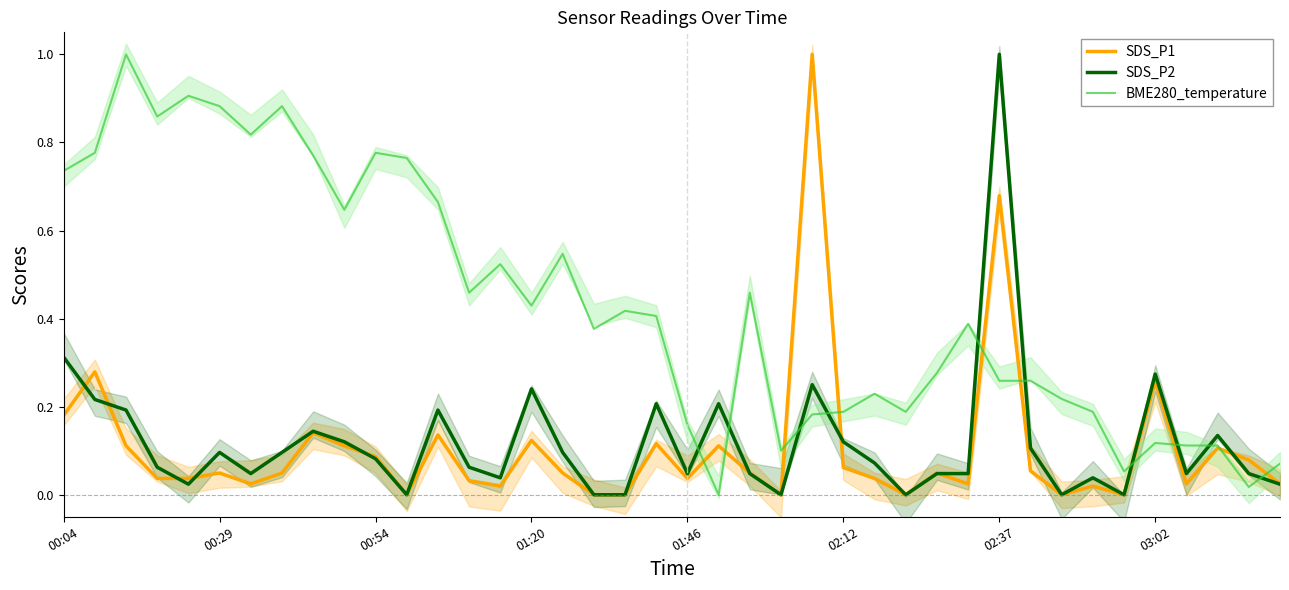

True or false: BME280_temperature and SDS_P2 intersect in this chart.

True